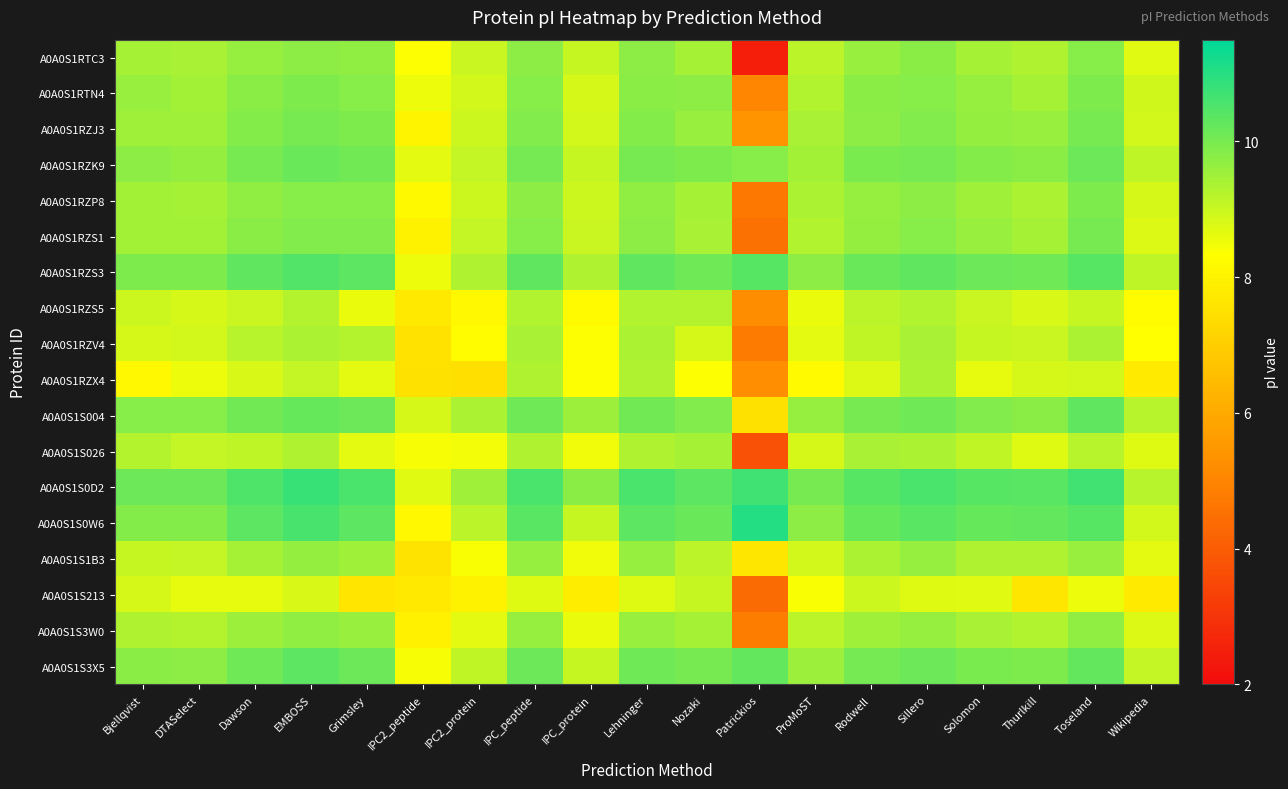

At how many categories does at least one series exceed 8?

19